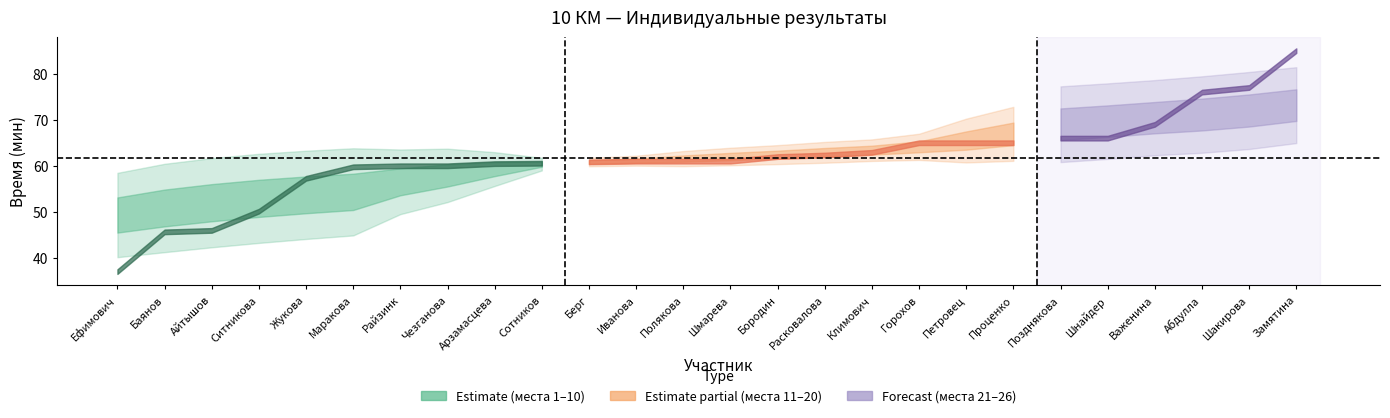

Where is Place nearest to the value 13?

Полякова